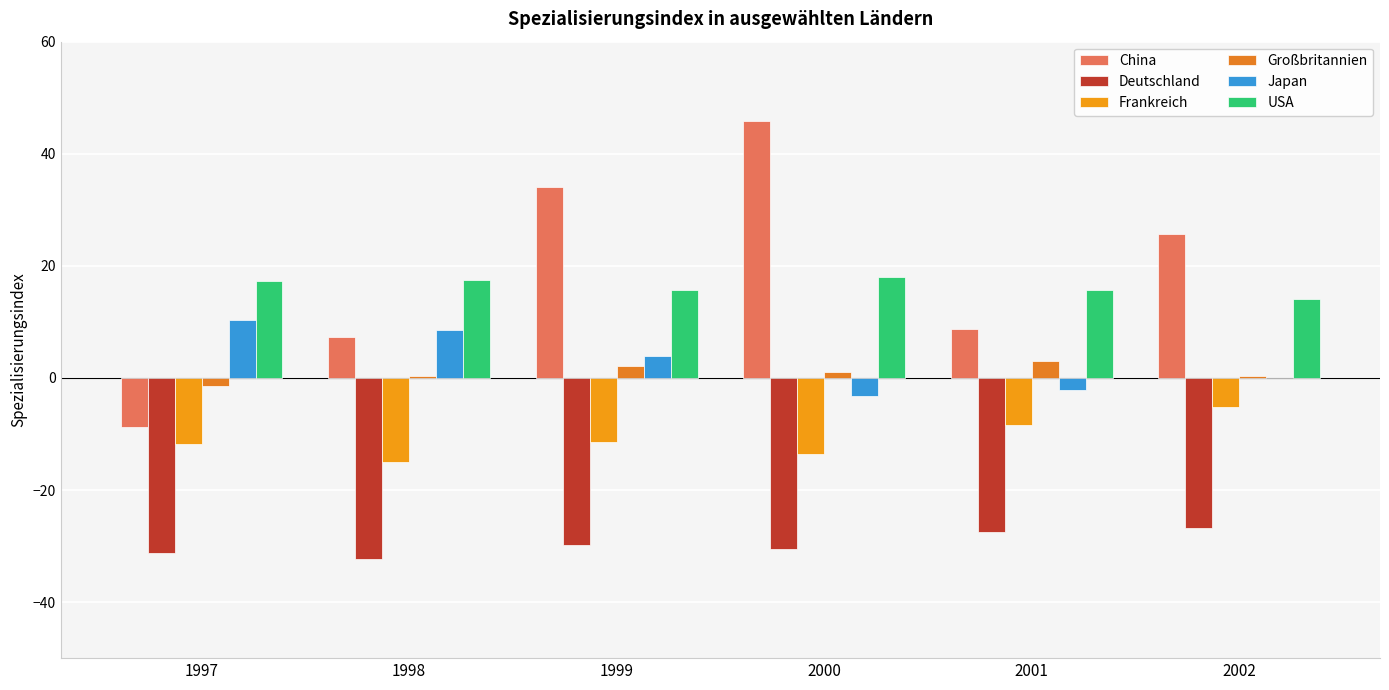

What is the value of the Frankreich bar at the 6th from the left?

-5.3